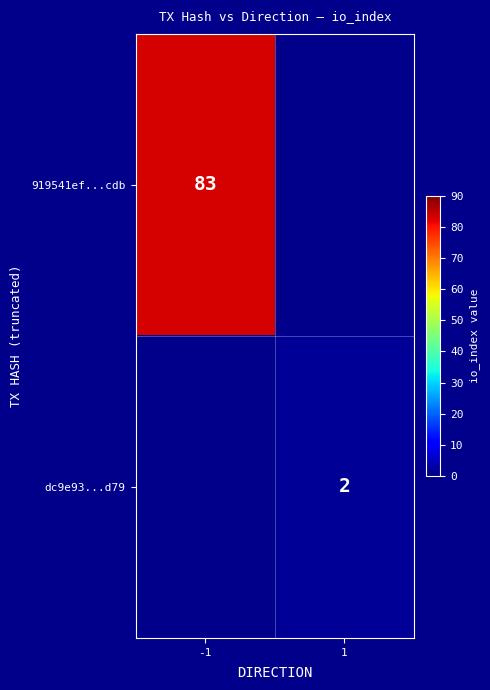

How many series are shown in this chart?

2